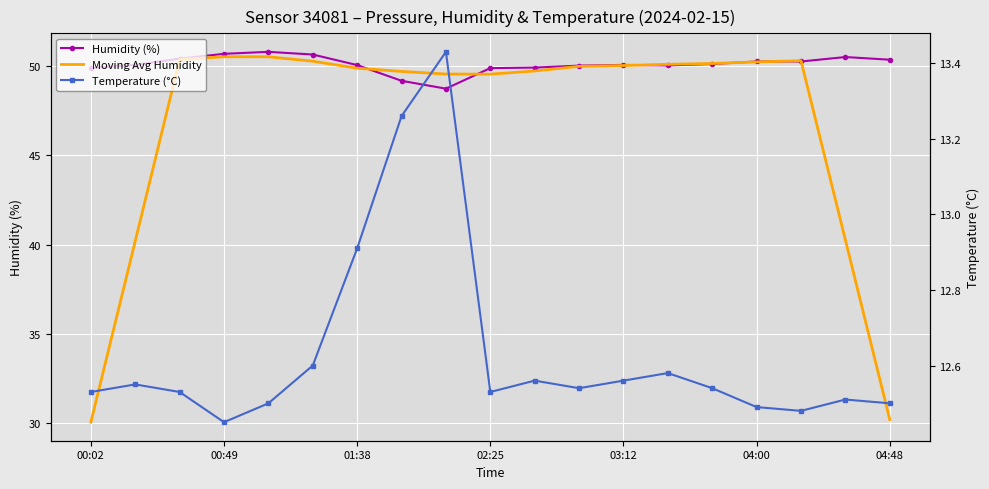

True or false: Humidity (%) and Temperature (°C) cross at least once.

False